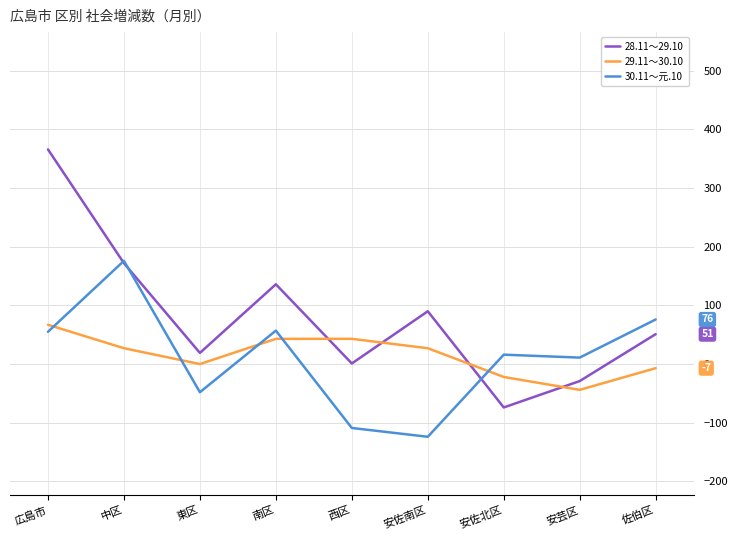

At which category is the sum across all series the highest?

広島市